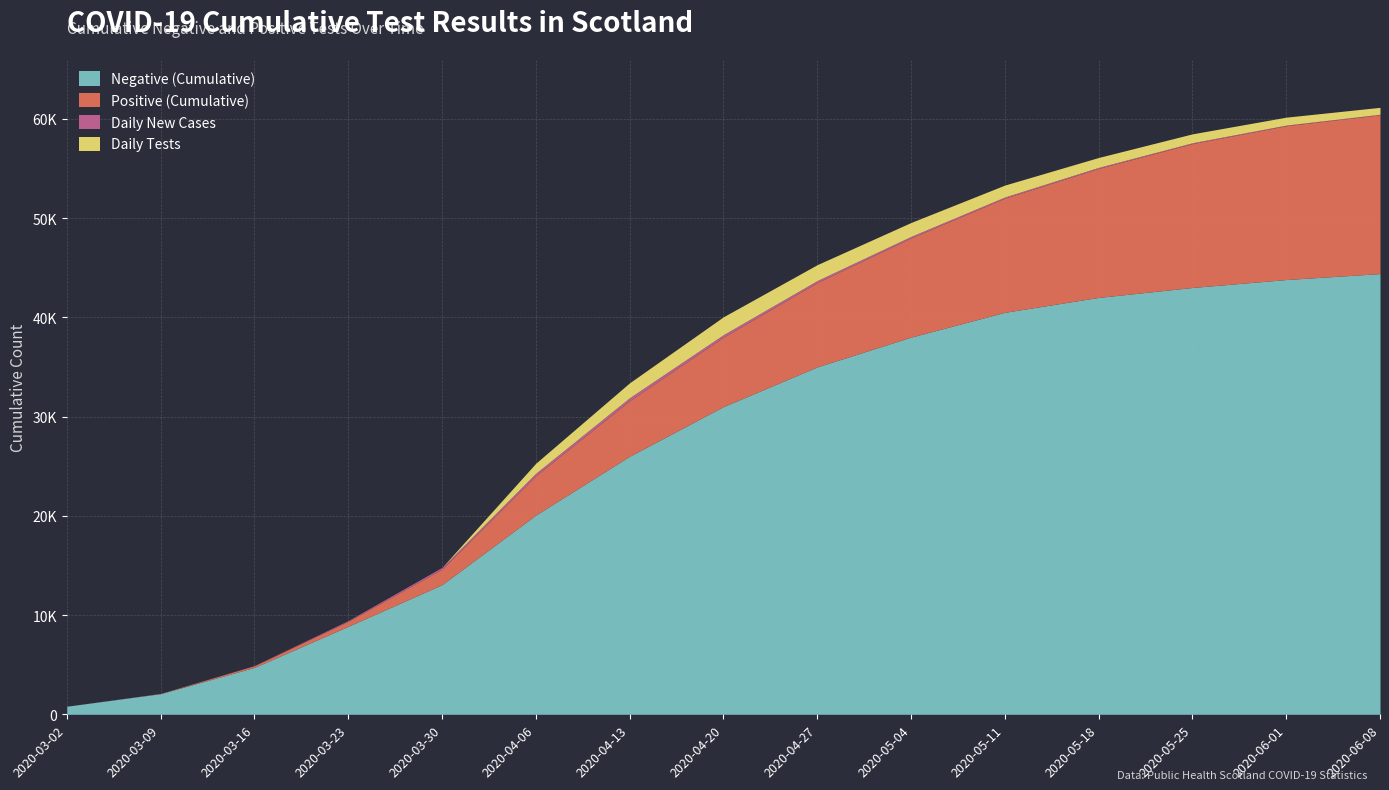

What is the spread (max minus min) of values at 2020-03-30?

13061